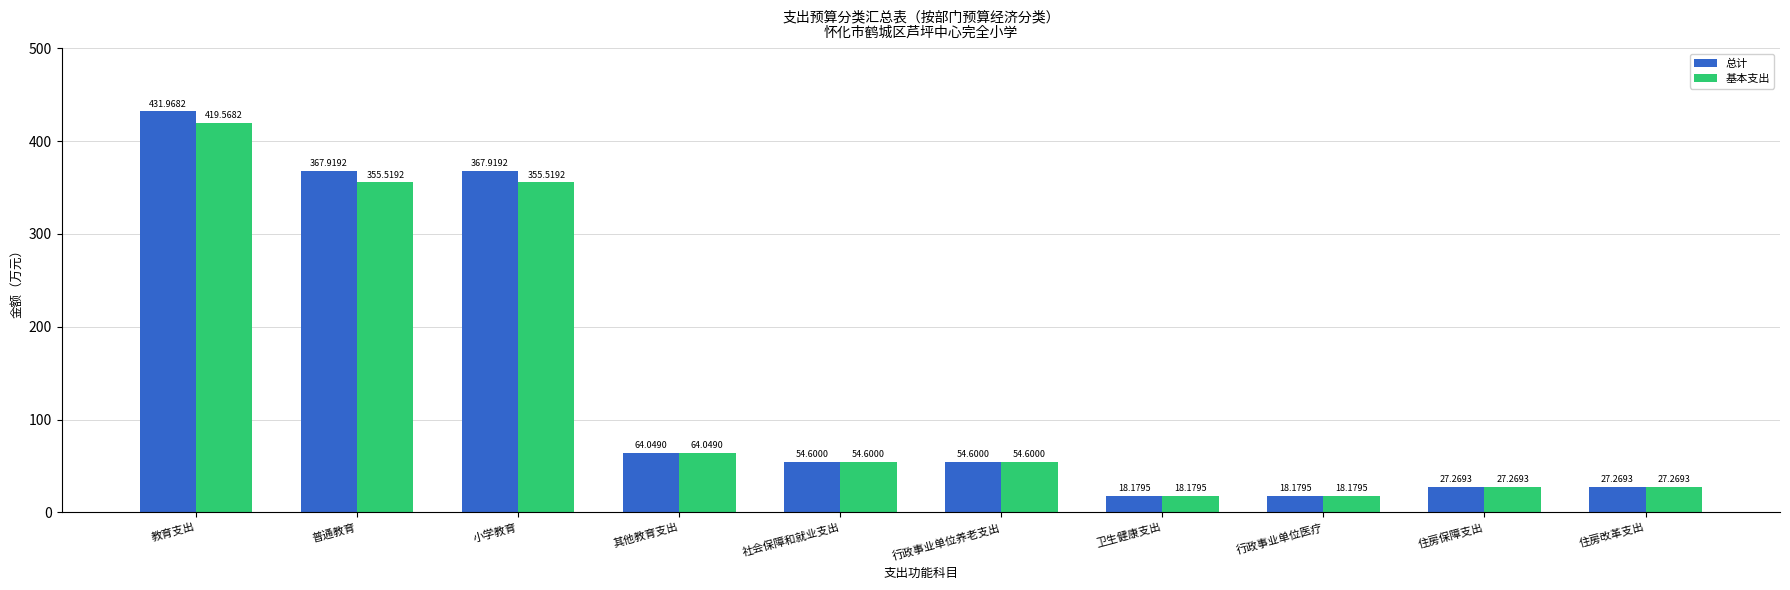

How many series are shown in this chart?

2